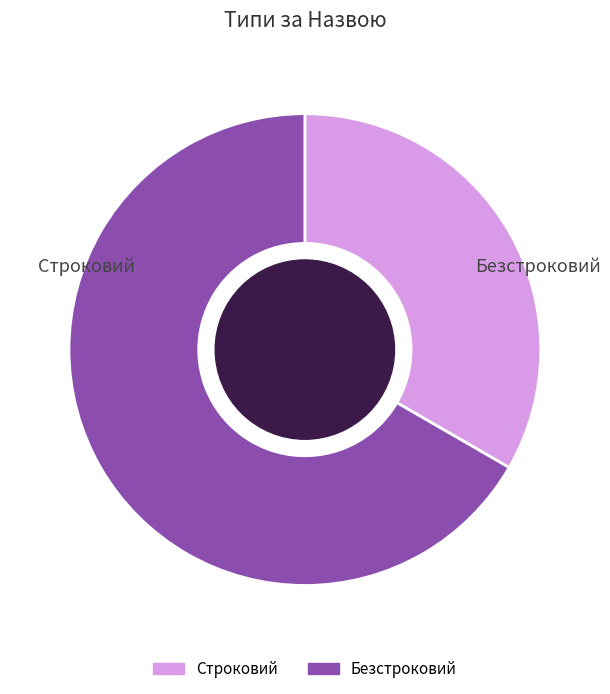

Is it true that Строковий is 33% of the pie?

True